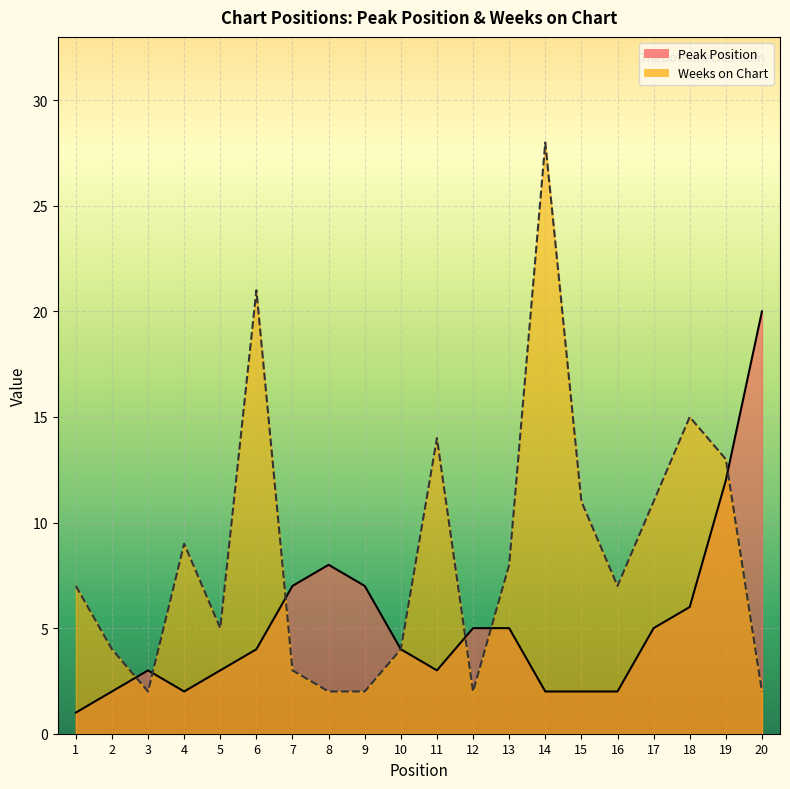

How many interior local peaks does the Peak Position series have?

2